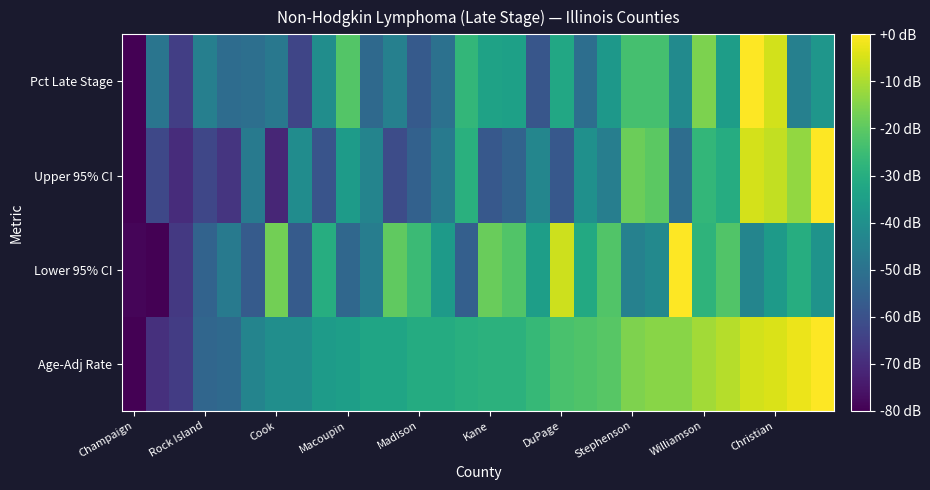

List the series in order of their overall mean, highest first.

Age-Adj Rate, Lower 95% CI, Pct Late Stage, Upper 95% CI